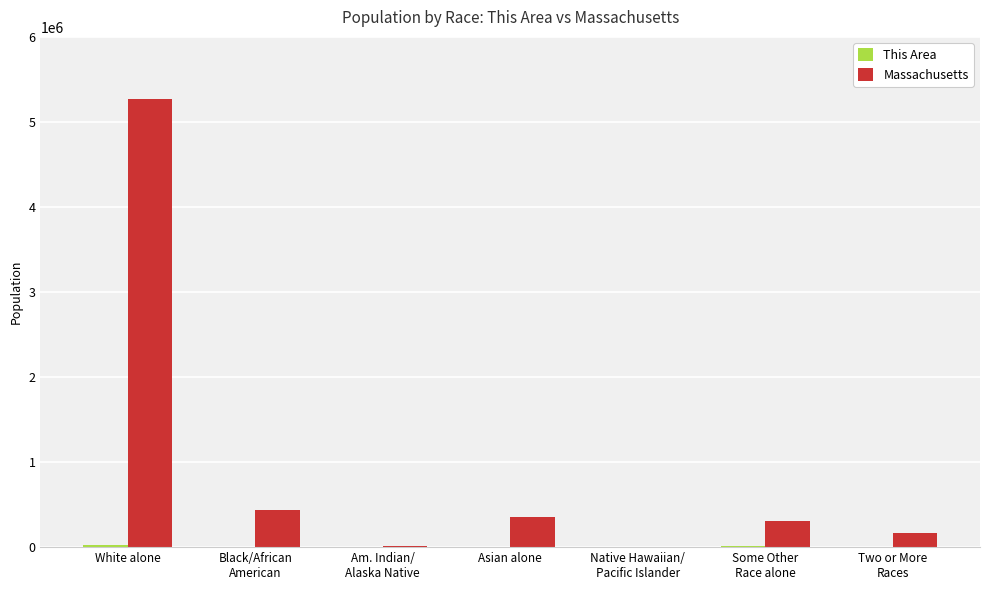

What is the sum of all Massachusetts values?

6547629